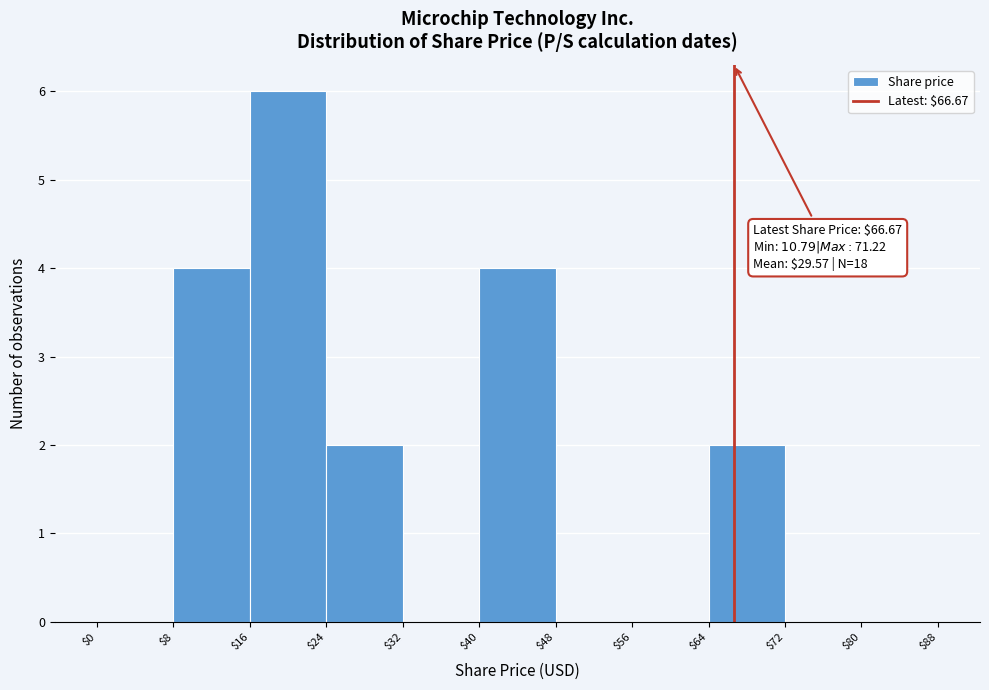

Which range on the x-axis has the tallest bar?

$16 to $24